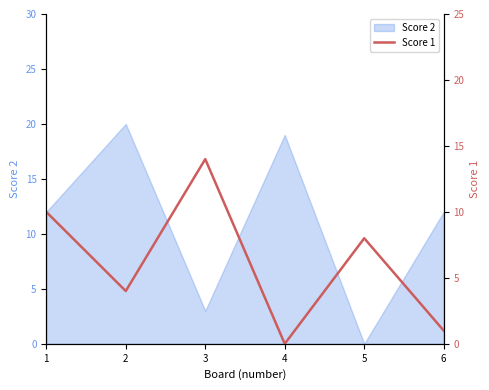

What is the change in value from 4 to 5?

+8